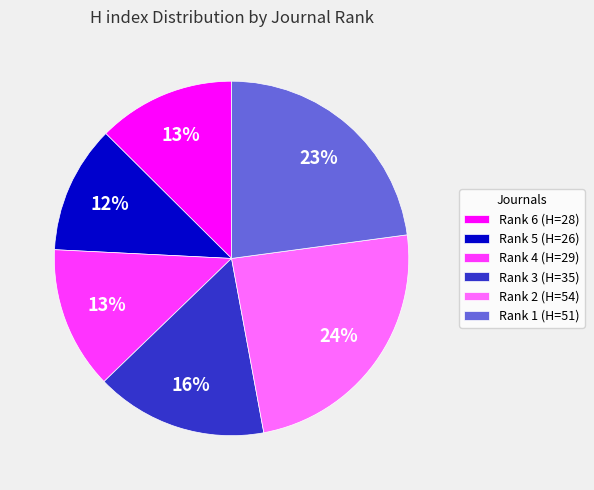

Is Rank 5 the majority of the pie?

No